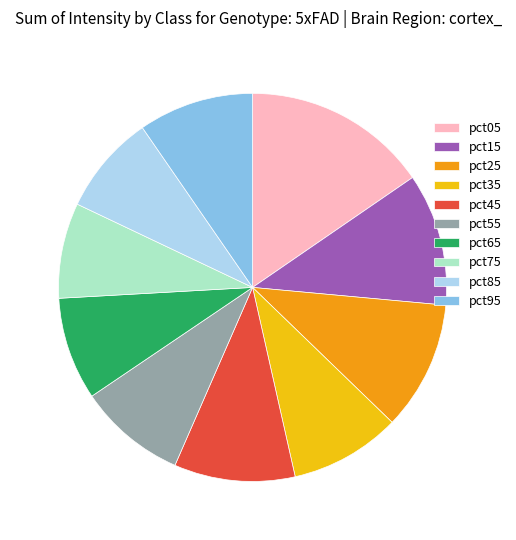

How many segments does this pie chart have?

10